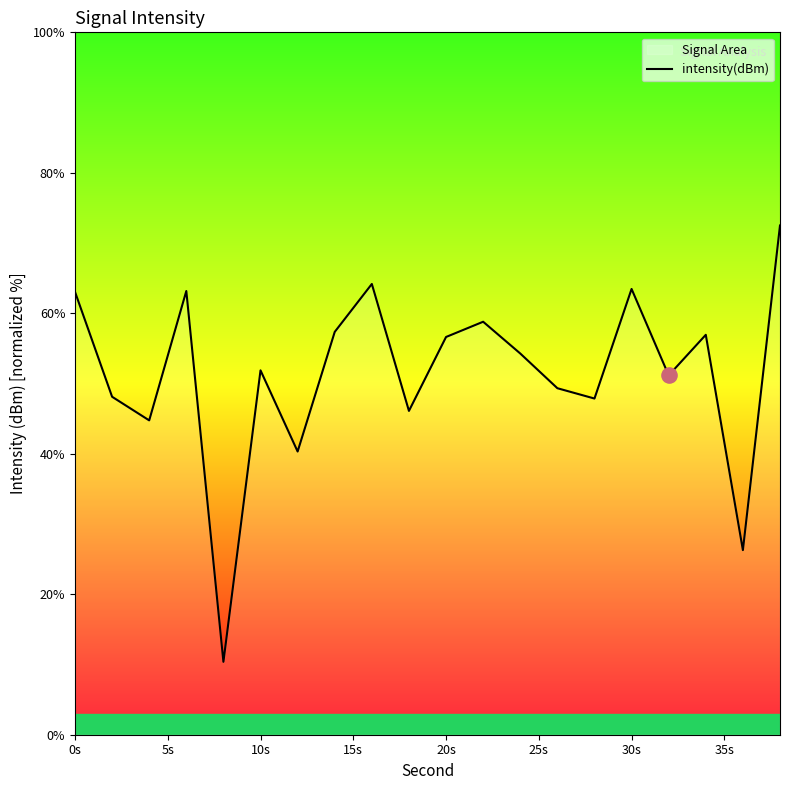

The chart shows a value of 56.6 at 20s. True or false?

True